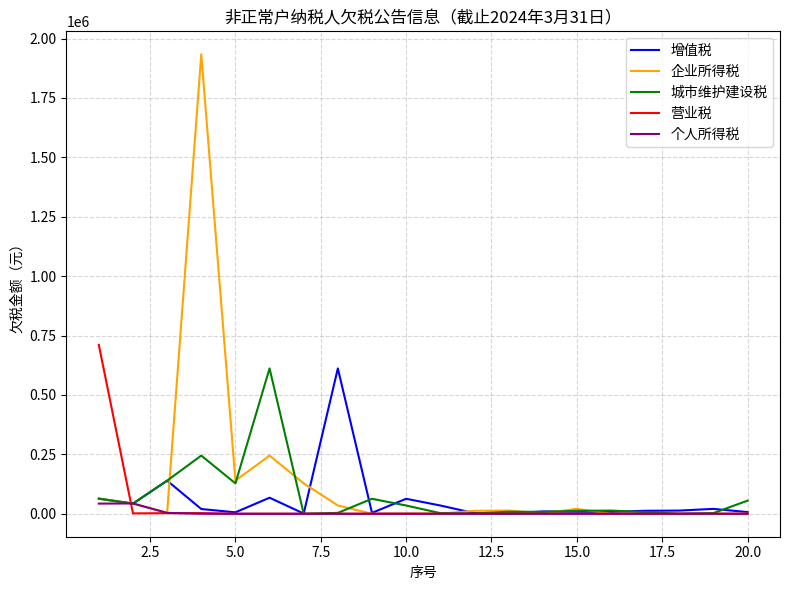

How many categories are shown in the chart?

20